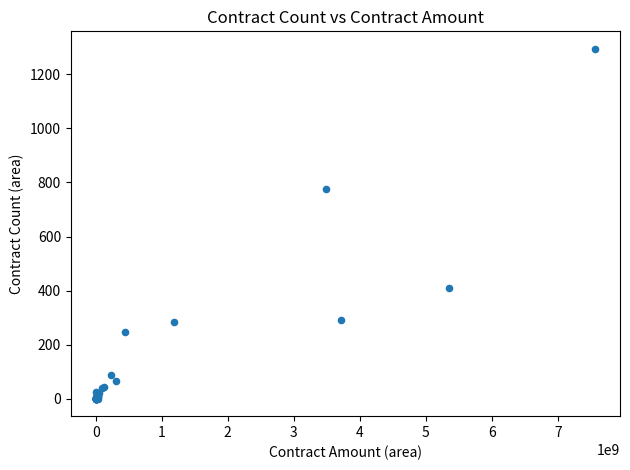

What Y value in the scatter plot is closest to 647?

776